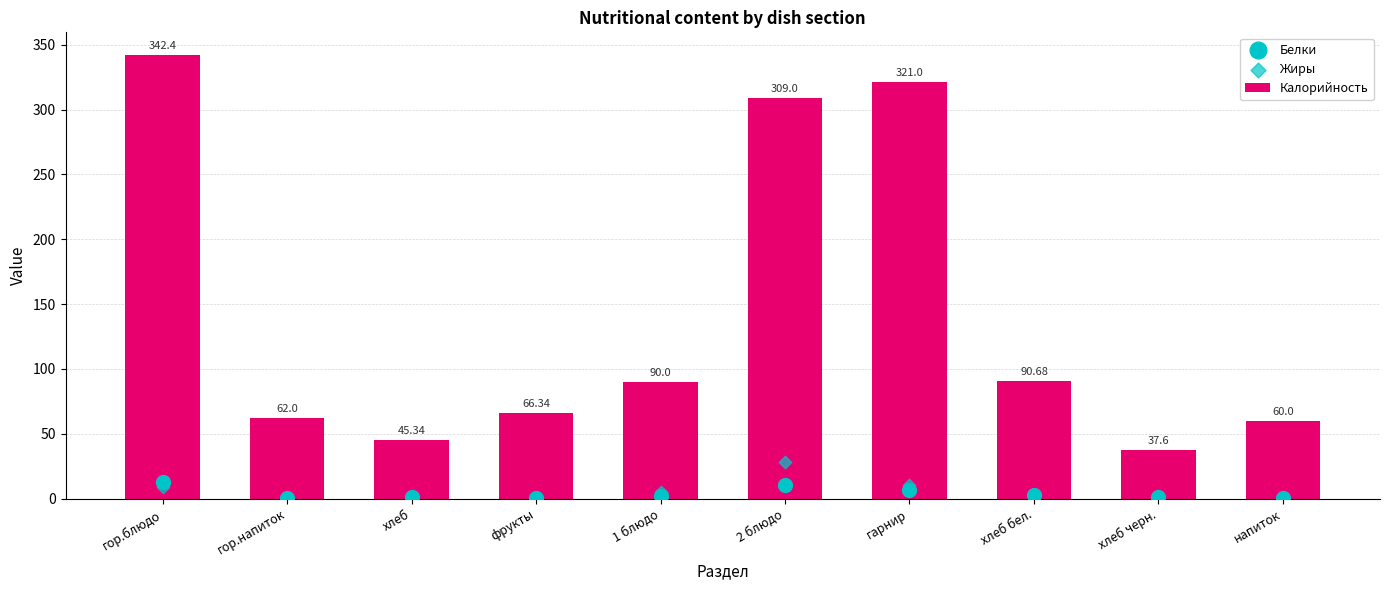

At how many categories does at least one series exceed 203?

3